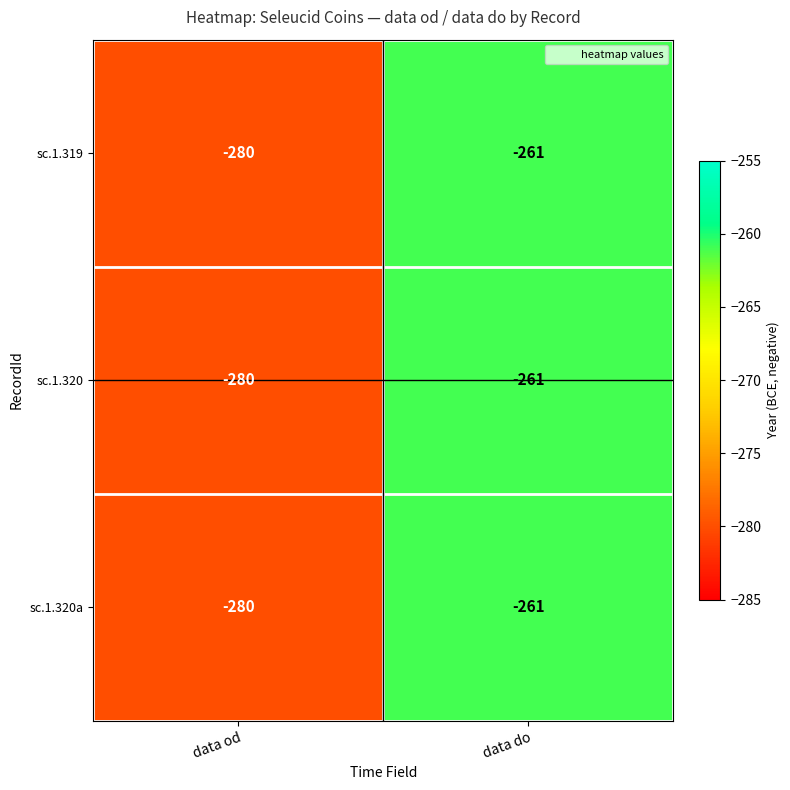

At which label does sc.1.319 reach its minimum?

data od